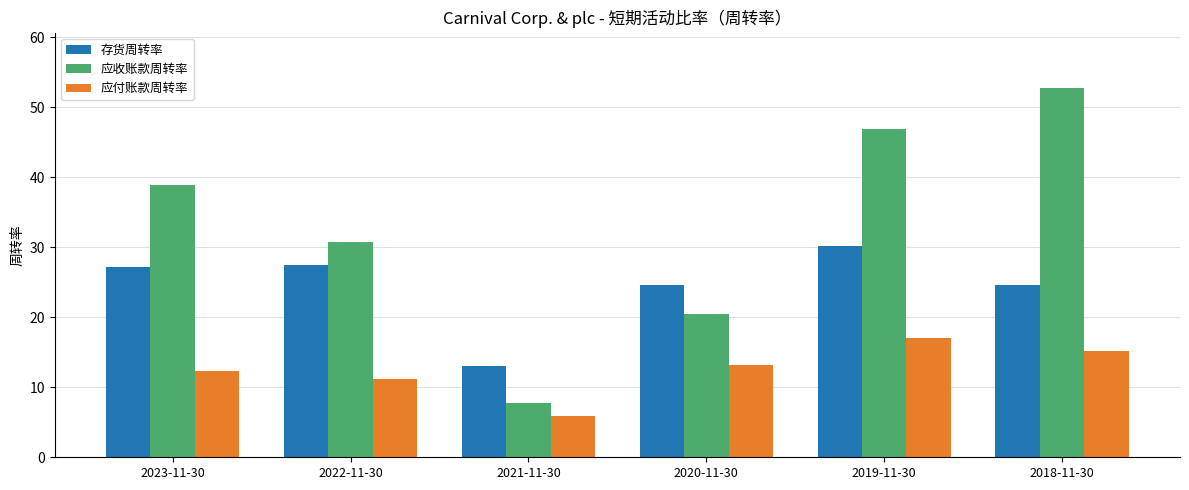

What is the maximum value shown in the chart?

52.7